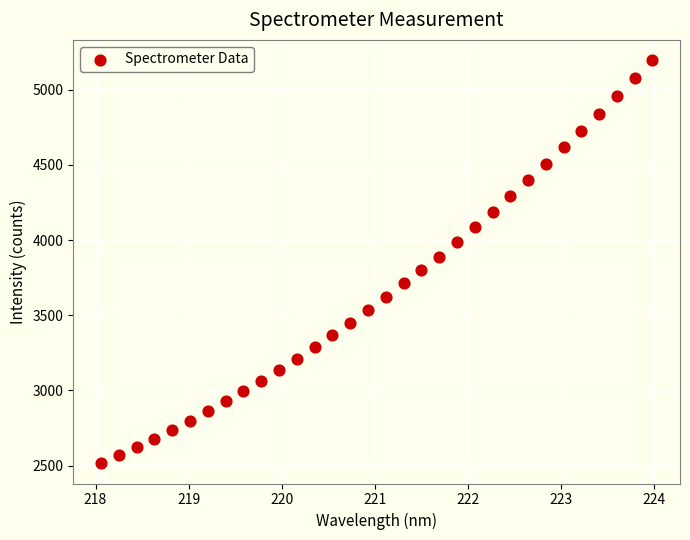

What is the range of X values (max minus min)?

5.9